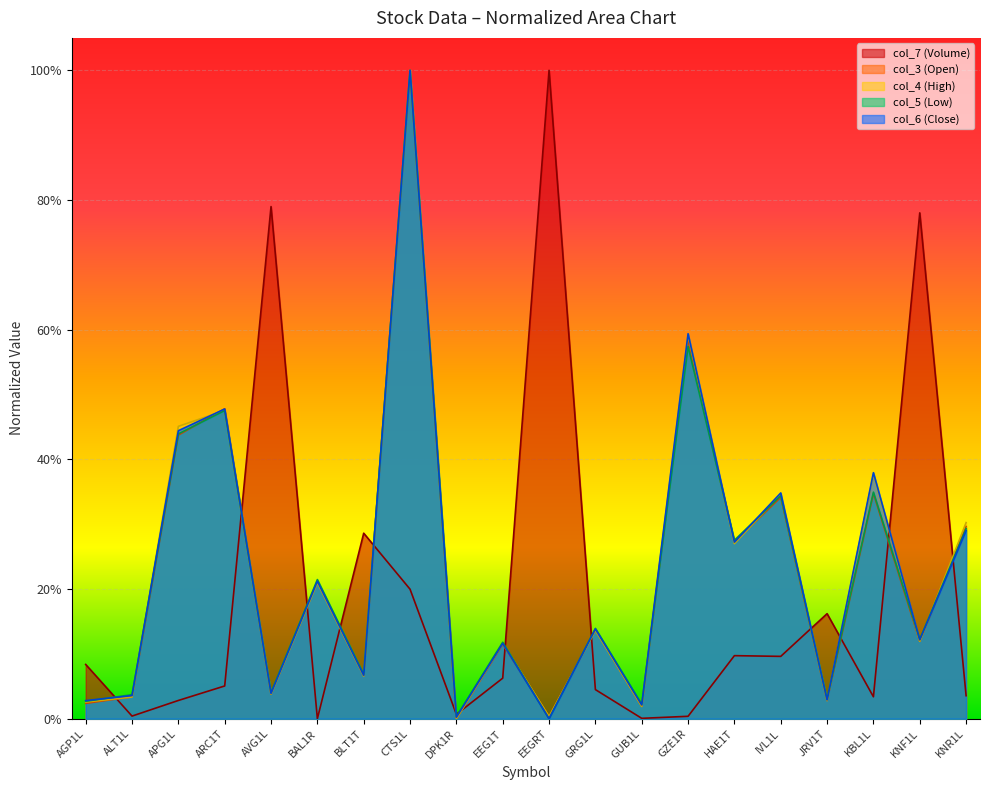

Reading left to right, list all the values displayed in this chart.

col_7: AGP1L=0.1	ALT1L=0.0	APG1L=0.0	ARC1T=0.1	AVG1L=0.8	BAL1R=0.0	BLT1T=0.3	CTS1L=0.2	DPK1R=0.0	EEG1T=0.1	EEGRT=1.0	GRG1L=0.0	GUB1L=0.0	GZE1R=0.0	HAE1T=0.1	IVL1L=0.1	JRV1T=0.2	KBL1L=0.0	KNF1L=0.8	KNR1L=0.0
col_3: AGP1L=0.0	ALT1L=0.0	APG1L=0.4	ARC1T=0.5	AVG1L=0.0	BAL1R=0.2	BLT1T=0.1	CTS1L=1.0	DPK1R=0.0	EEG1T=0.1	EEGRT=0.0	GRG1L=0.1	GUB1L=0.0	GZE1R=0.6	HAE1T=0.3	IVL1L=0.3	JRV1T=0.0	KBL1L=0.3	KNF1L=0.1	KNR1L=0.3
col_4: AGP1L=0.0	ALT1L=0.0	APG1L=0.5	ARC1T=0.5	AVG1L=0.0	BAL1R=0.2	BLT1T=0.1	CTS1L=1.0	DPK1R=0.0	EEG1T=0.1	EEGRT=0.0	GRG1L=0.1	GUB1L=0.0	GZE1R=0.6	HAE1T=0.3	IVL1L=0.3	JRV1T=0.0	KBL1L=0.4	KNF1L=0.1	KNR1L=0.3
col_5: AGP1L=0.0	ALT1L=0.0	APG1L=0.4	ARC1T=0.5	AVG1L=0.0	BAL1R=0.2	BLT1T=0.1	CTS1L=1.0	DPK1R=0.0	EEG1T=0.1	EEGRT=0.0	GRG1L=0.1	GUB1L=0.0	GZE1R=0.6	HAE1T=0.3	IVL1L=0.3	JRV1T=0.0	KBL1L=0.3	KNF1L=0.1	KNR1L=0.3
col_6: AGP1L=0.0	ALT1L=0.0	APG1L=0.4	ARC1T=0.5	AVG1L=0.0	BAL1R=0.2	BLT1T=0.1	CTS1L=1.0	DPK1R=0.0	EEG1T=0.1	EEGRT=0.0	GRG1L=0.1	GUB1L=0.0	GZE1R=0.6	HAE1T=0.3	IVL1L=0.3	JRV1T=0.0	KBL1L=0.4	KNF1L=0.1	KNR1L=0.3